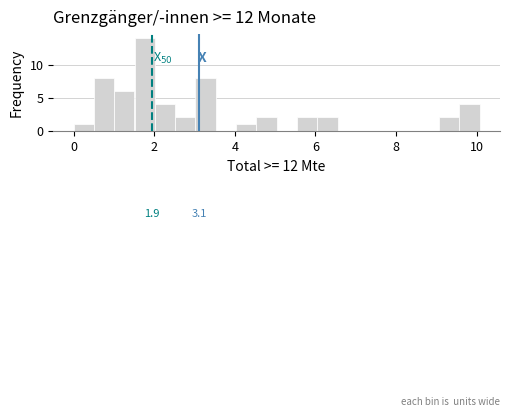

Read against the x-axis, roughly where is the centre of the tallest bar?

1.8